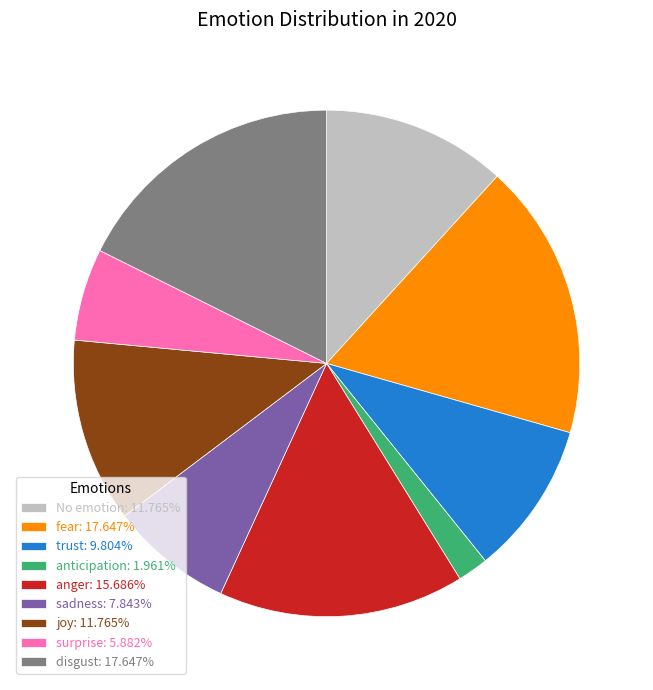

Combined, do disgust: 17.647% and surprise: 5.882% account for over 50%?

No